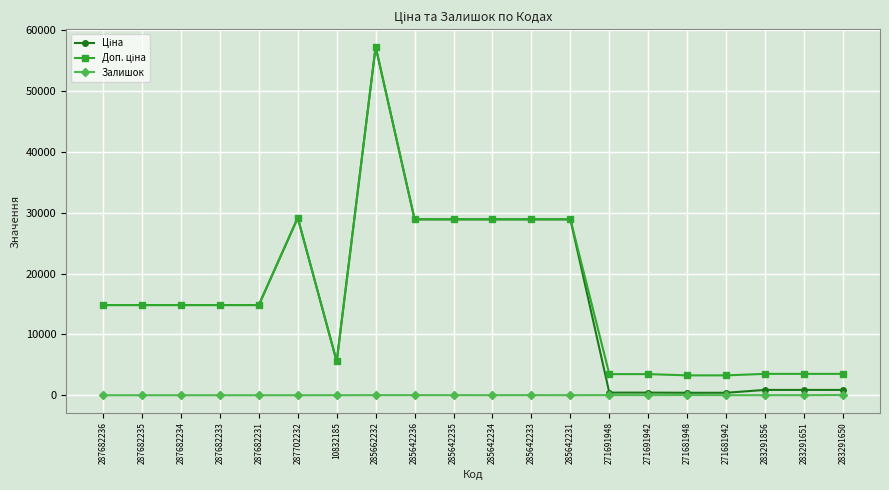

What is the difference between the highest and lowest values at 287682235?

14817.6